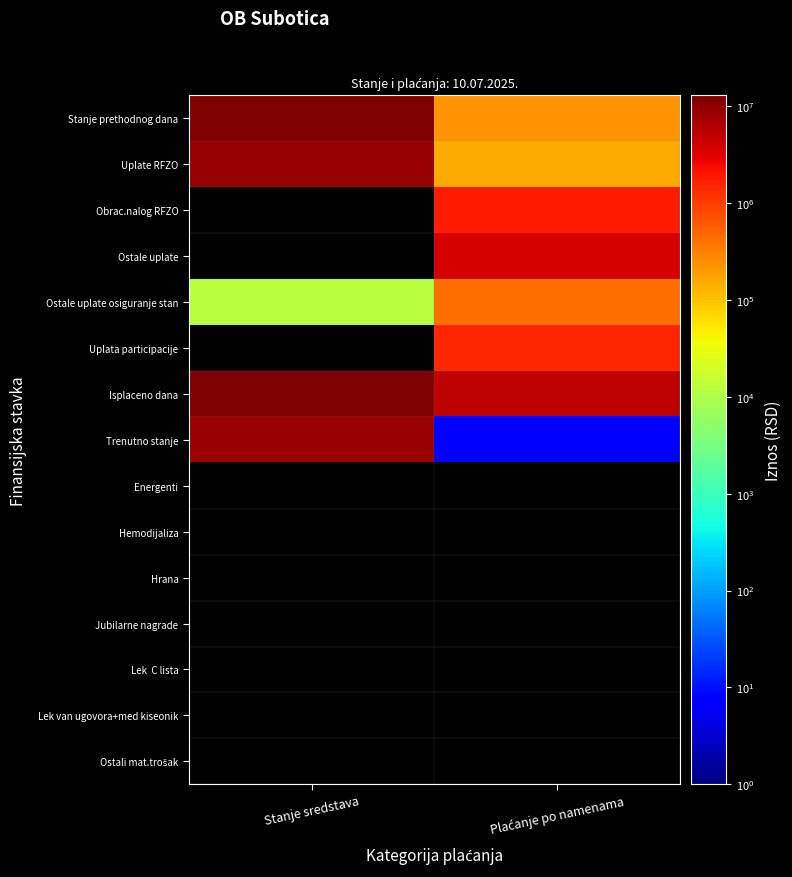

What is the difference between the maximum and minimum values in the Stanje prethodnog dana series?

11975568.1